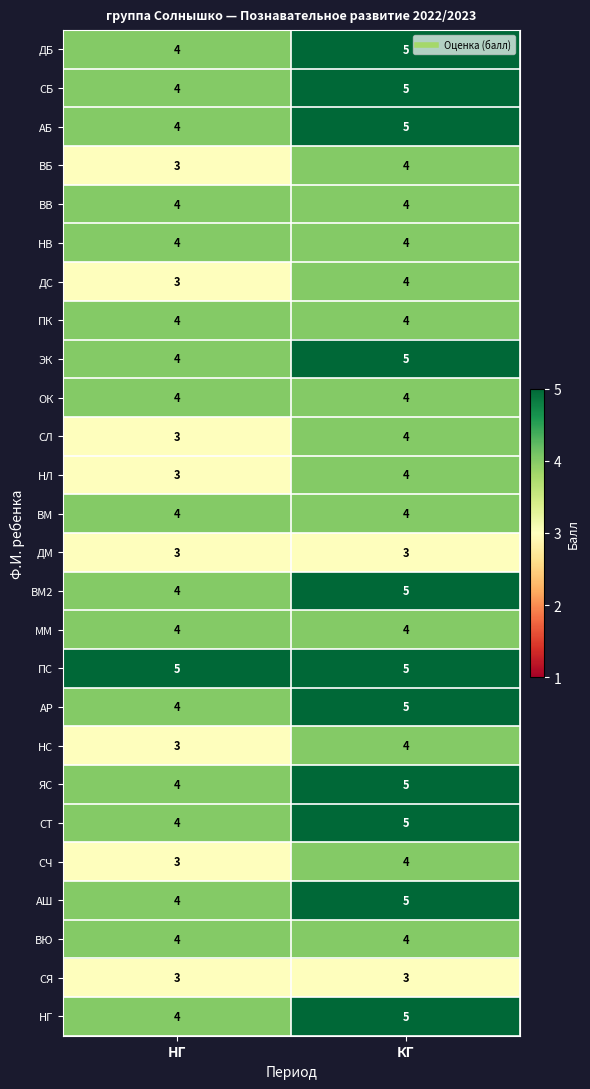

What is the sum of the АБ values at КГ and НГ?

9